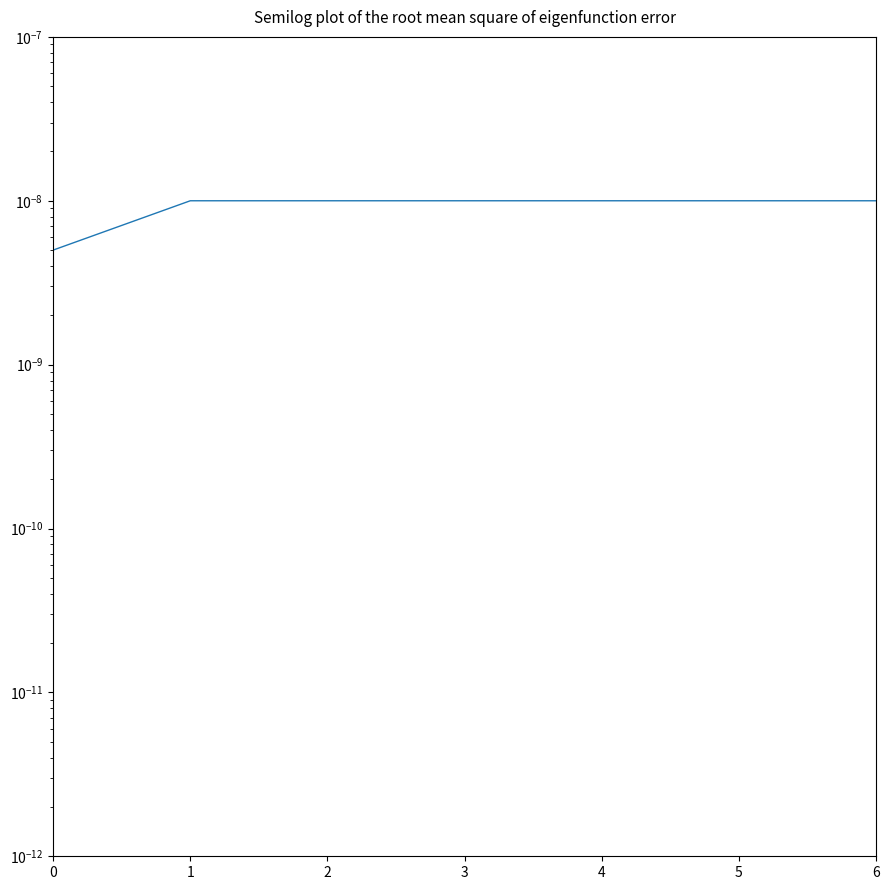

List the labels in order of value, smallest first.

0, 1, 2, 5, 6, 3, 4